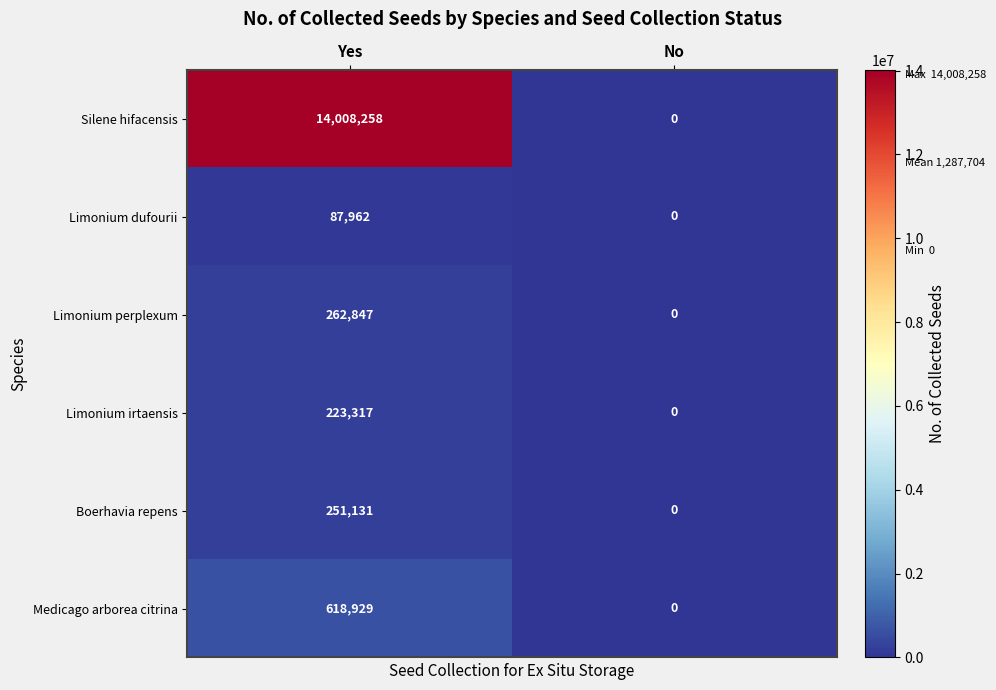

Which series has the largest range (max minus min)?

Silene hifacensis